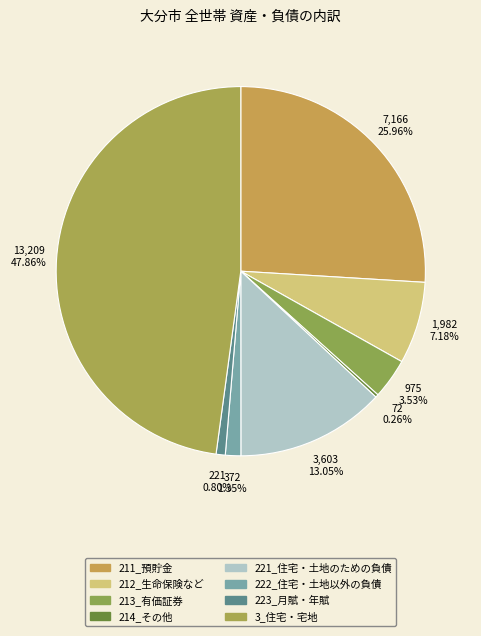

To the nearest percent, what is the difference between the largest and smallest slice percentages?

48%